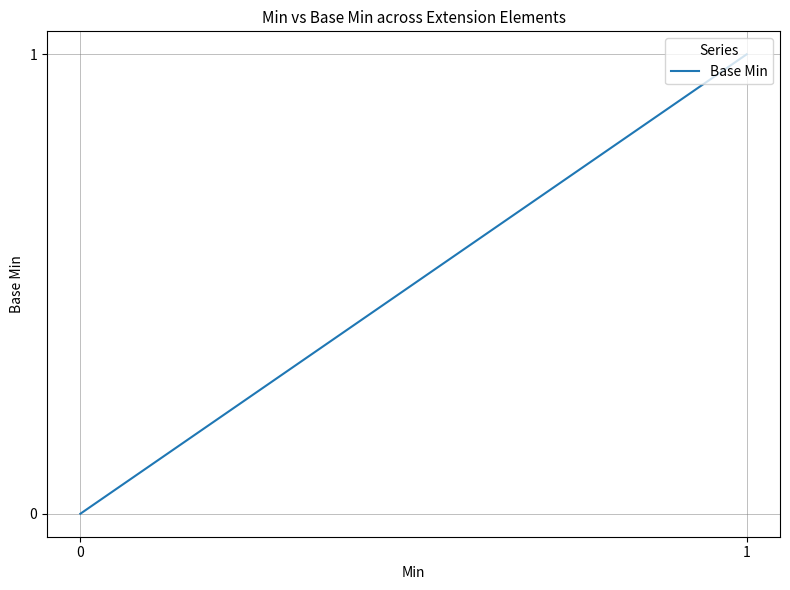

True or false: the data has more than 2 interior local peaks.

False